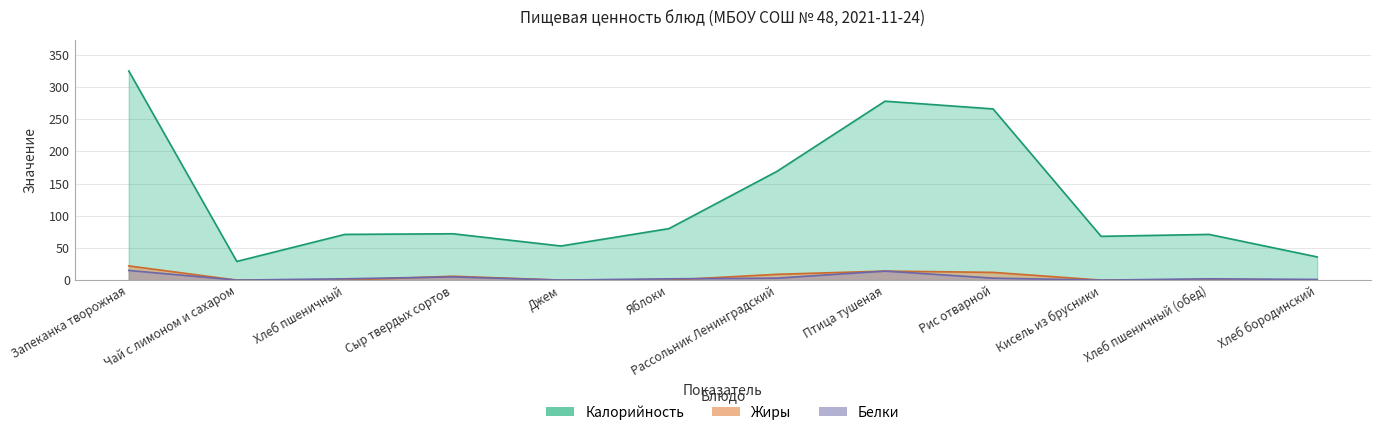

The value of Калорийность at Сыр твердых сортов is 72. True or false?

True